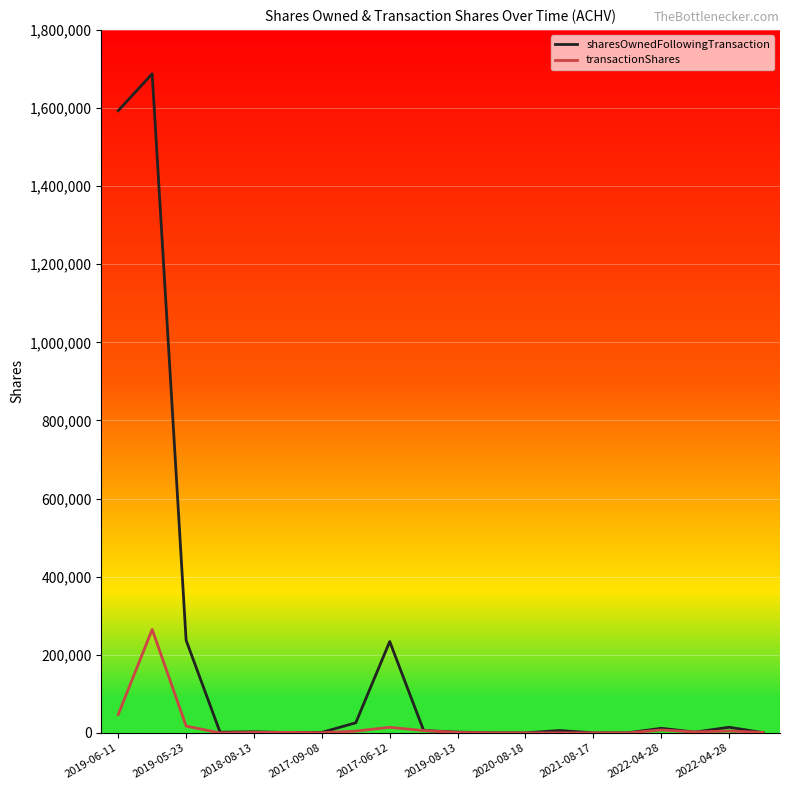

Which series has the widest spread of values?

sharesOwnedFollowingTransaction